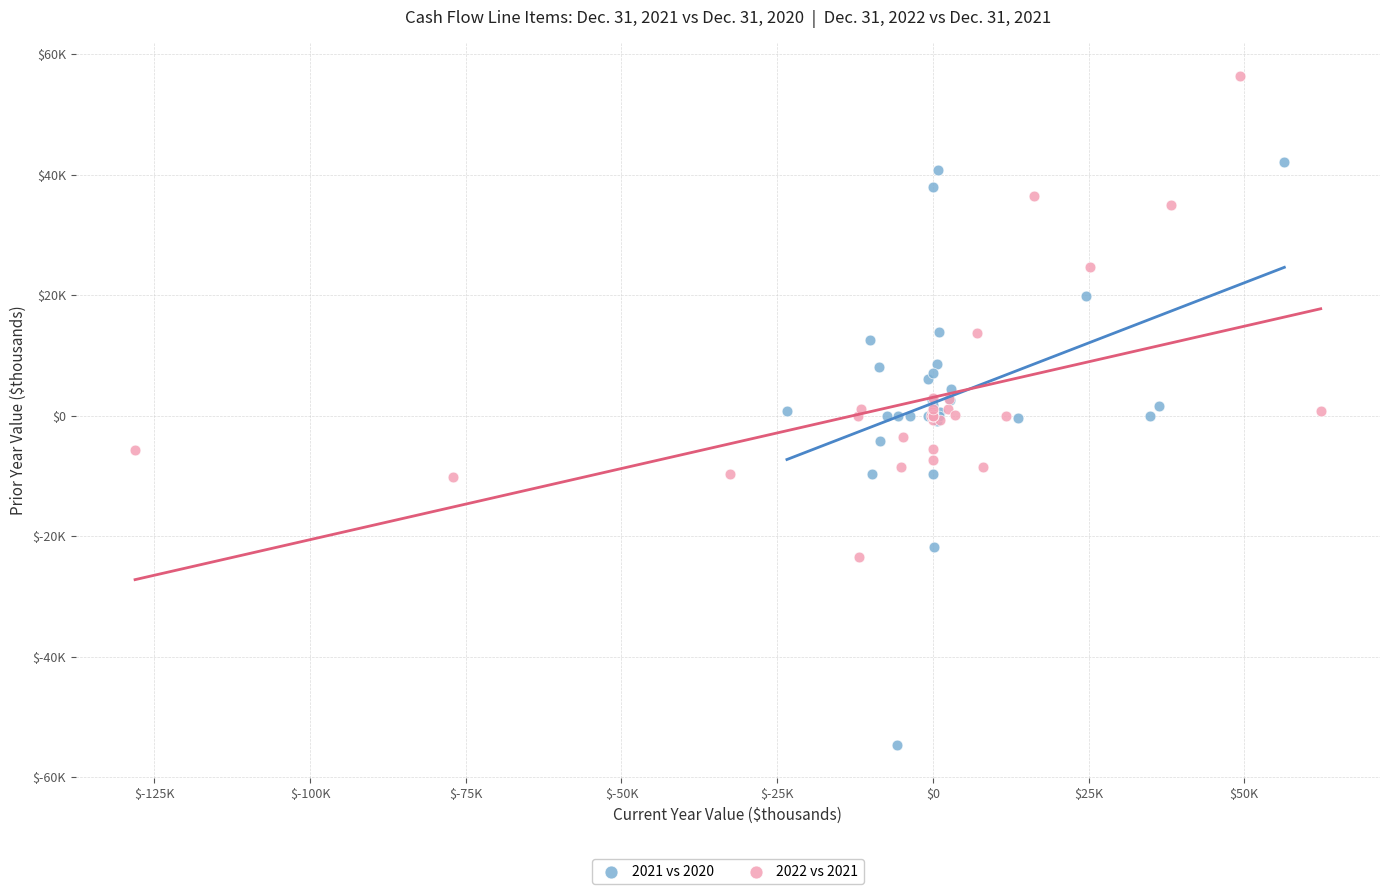

What are all the series names shown in the legend?

2021 vs 2020, 2022 vs 2021